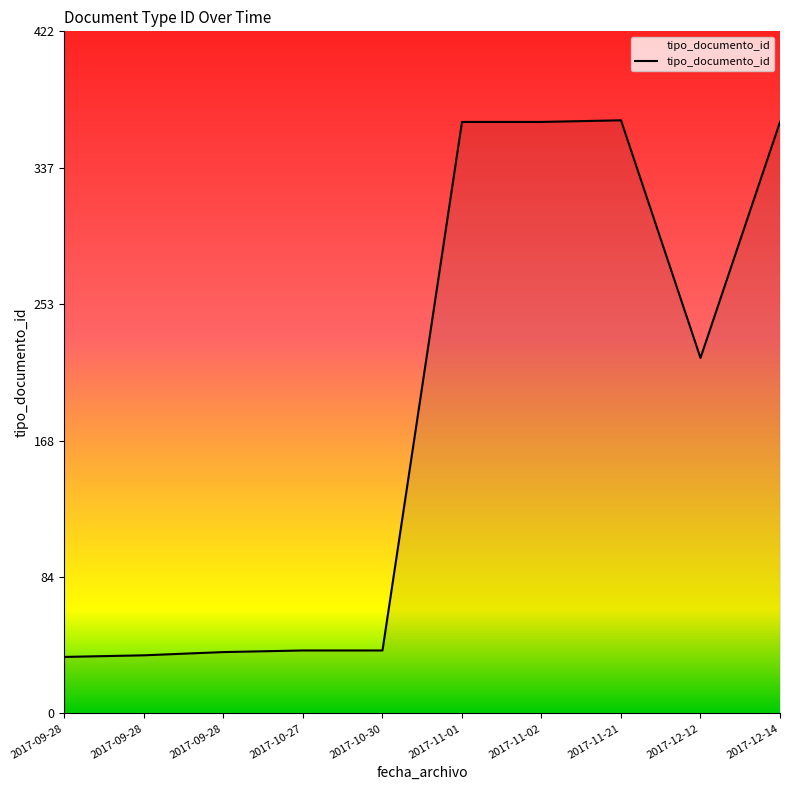

Is this an area chart (filled region under the line)?

Yes